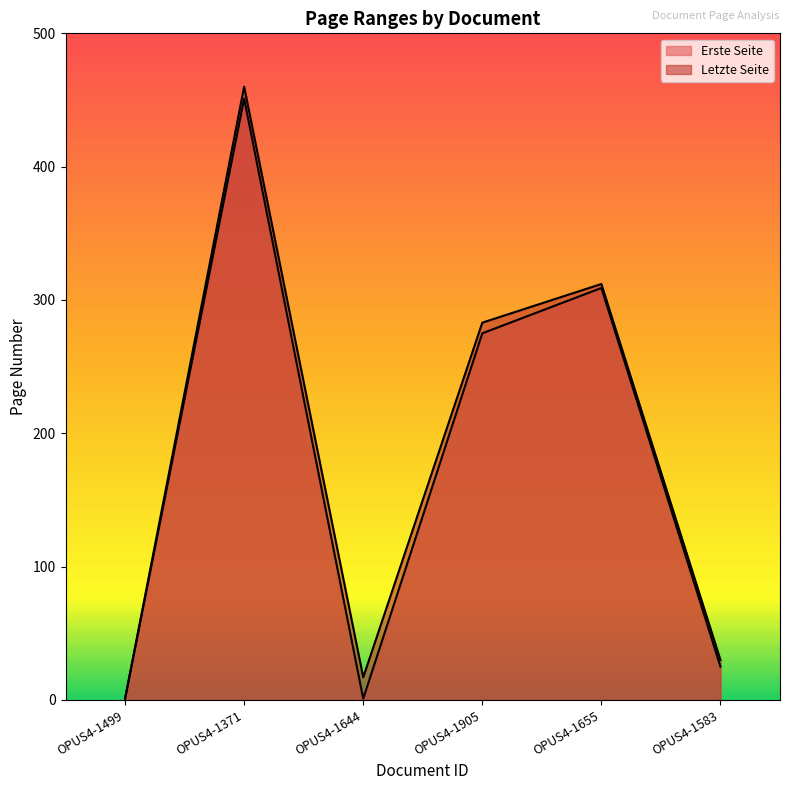

The Letzte Seite series shows 30 at OPUS4-1583. True or false?

True